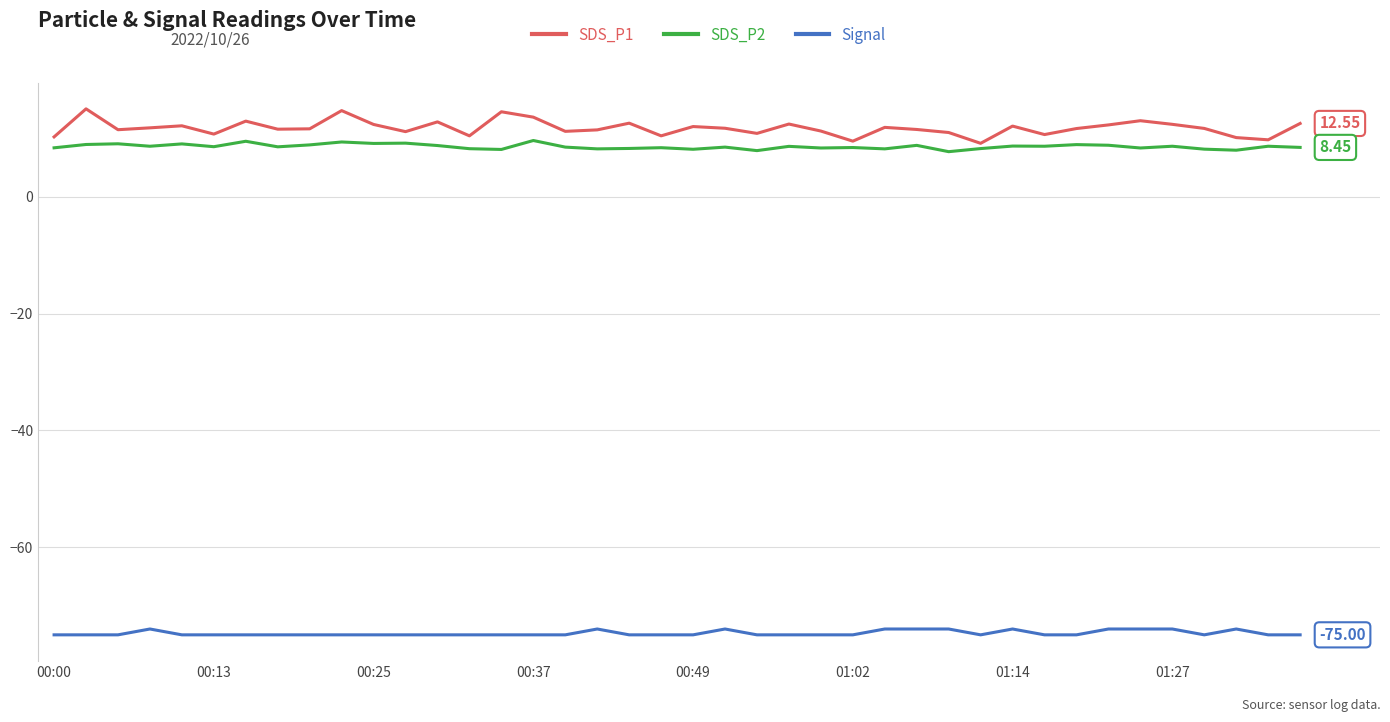

List the series in order of their peak value, highest first.

SDS_P1, SDS_P2, Signal